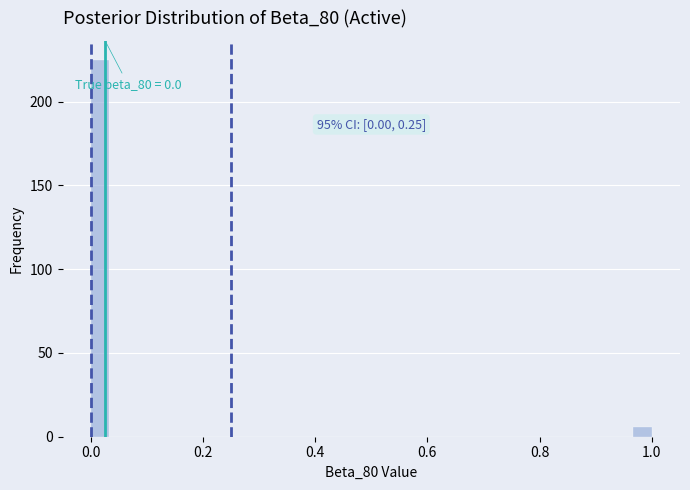

Read against the x-axis, roughly where is the centre of the tallest bar?

0.02